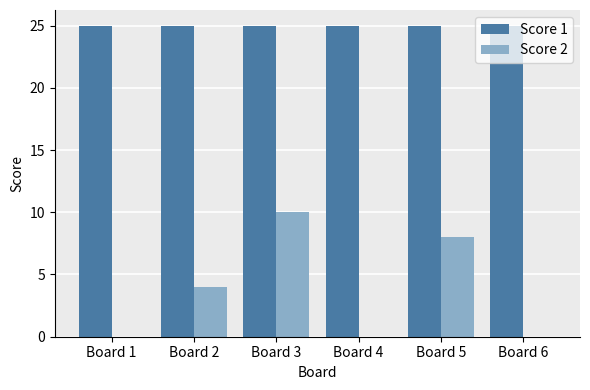

Is it true that Score 2 equals -4 at Board 6?

False